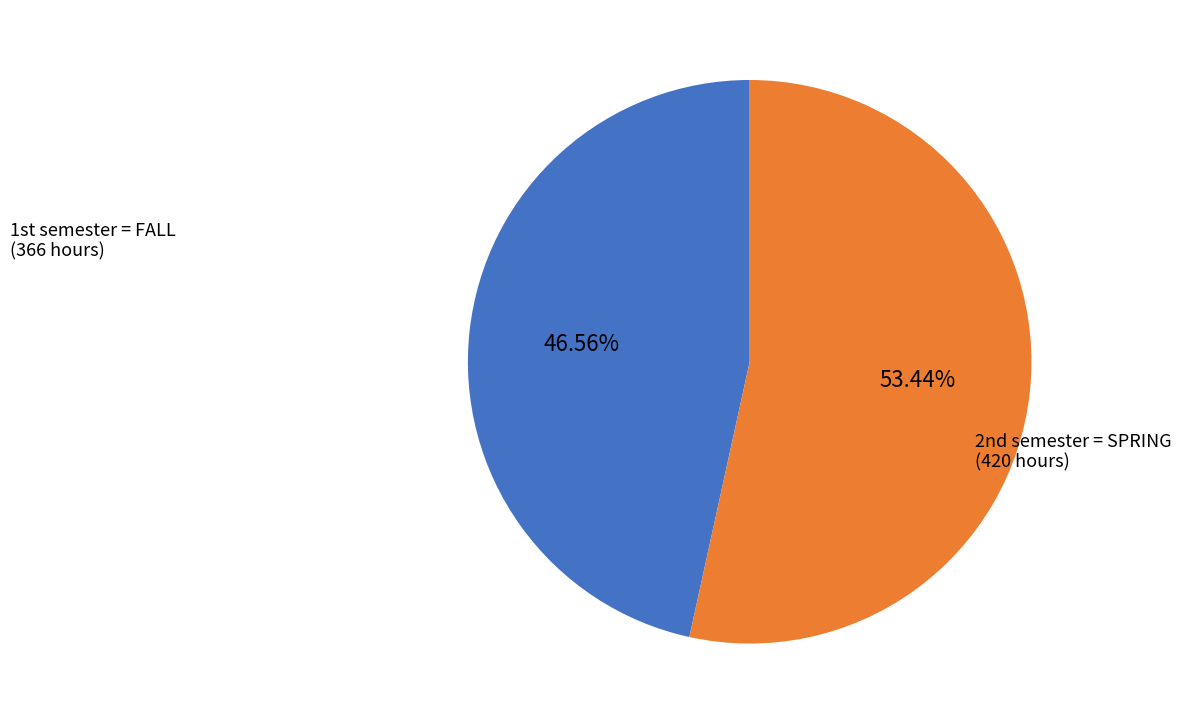

Rank the categories by value from lowest to highest.

1st semester = FALL, 2nd semester = SPRING